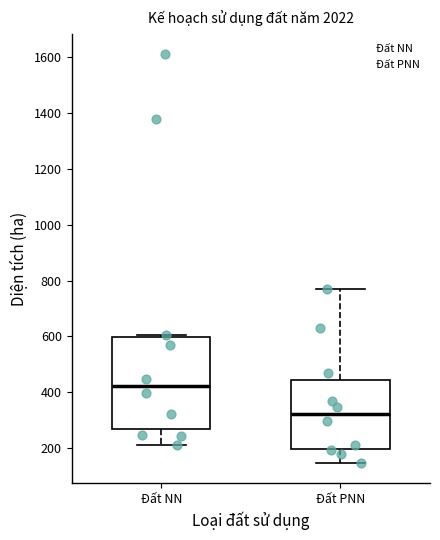

Which box's median line is the highest?

Đất NN